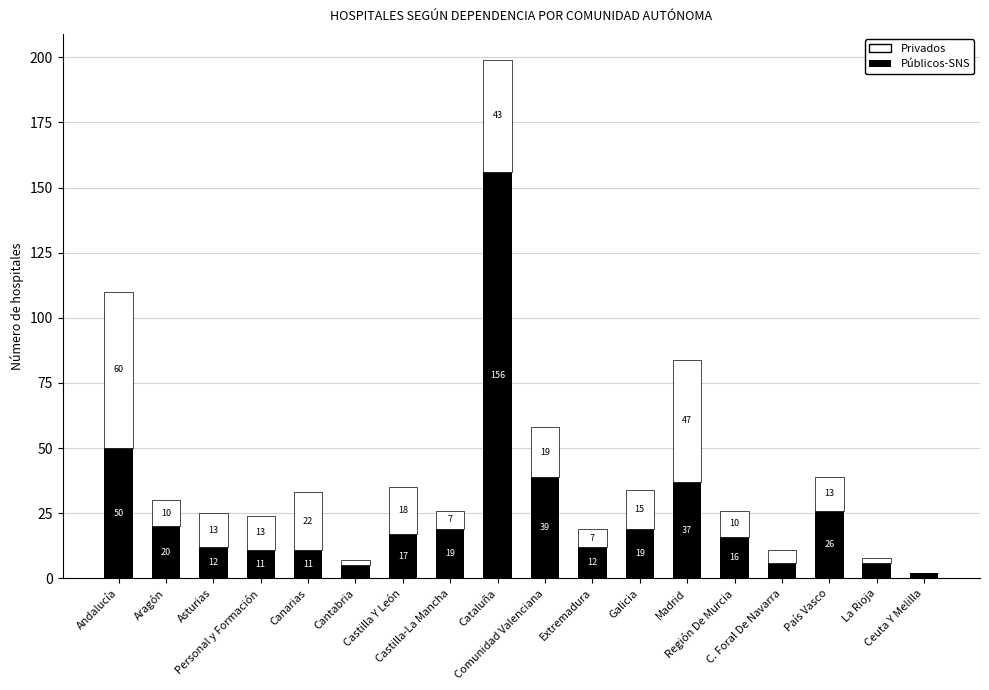

What is the highest value of the Públicos-SNS series?

156